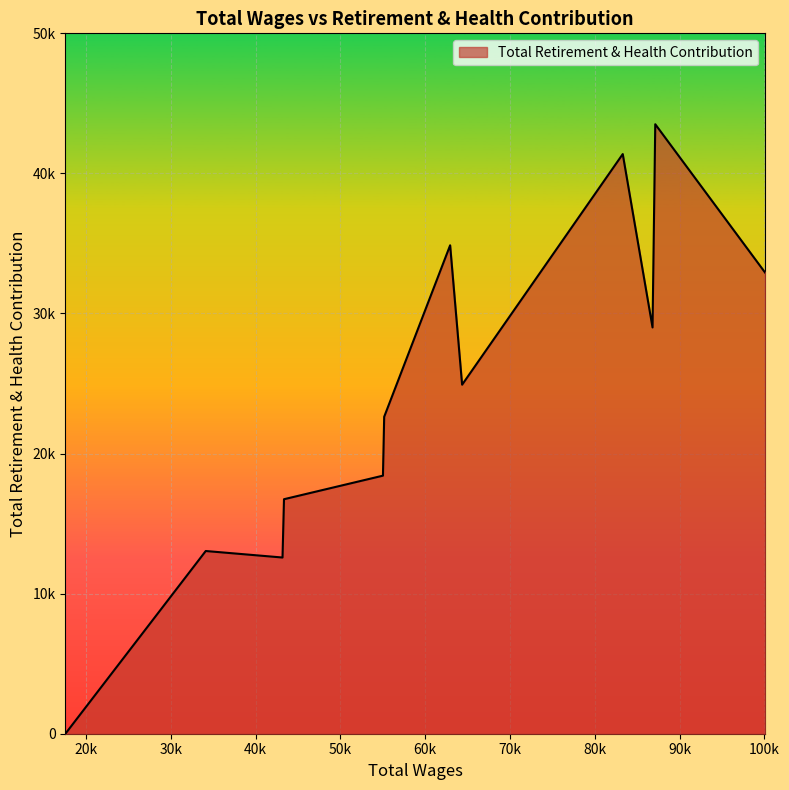

How many interior local valleys (lower than both neighbors) does the data have?

3